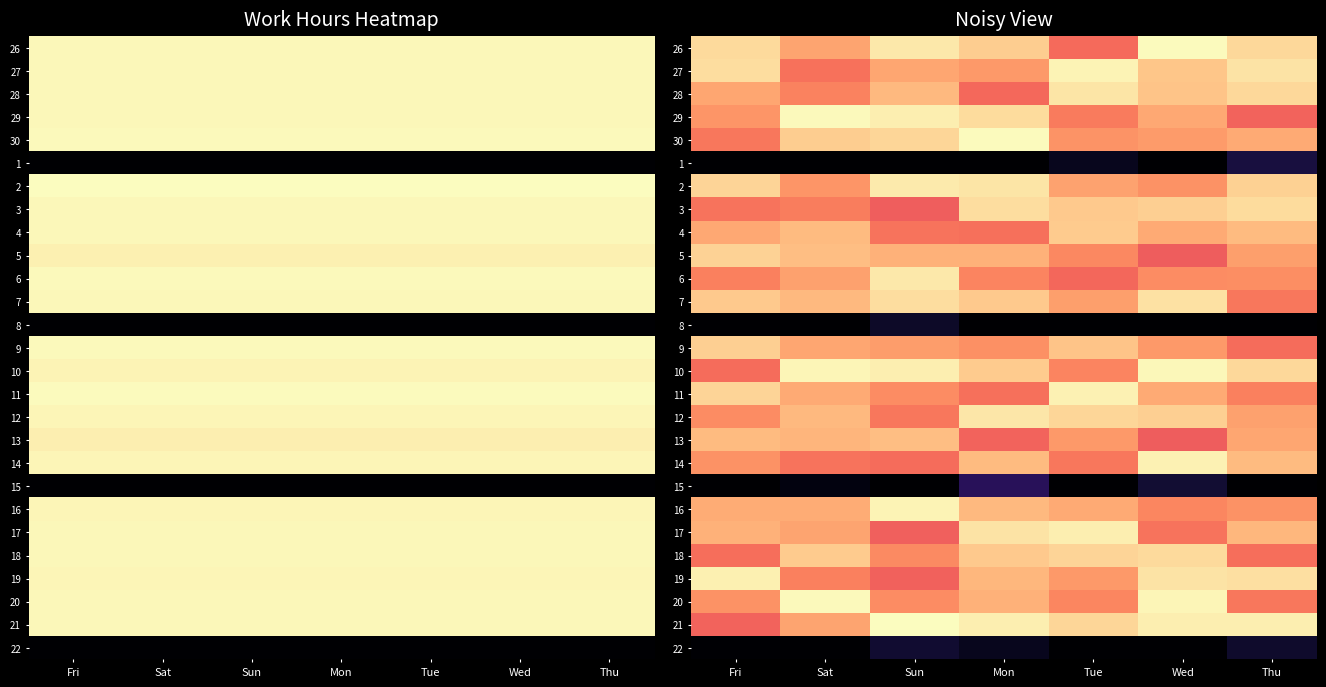

Where is 11 nearest to the value 12?

Wed